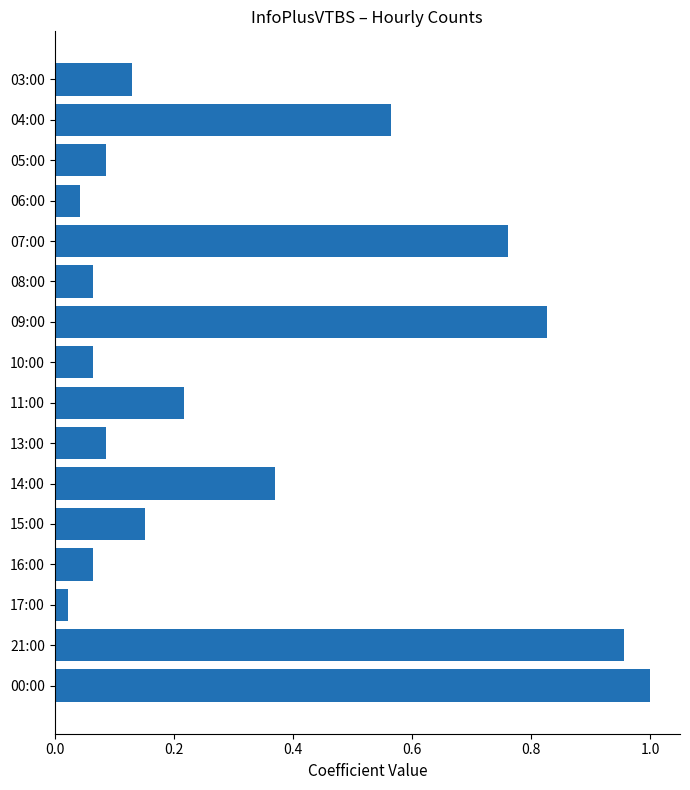

Is it true that the value at 00:00 is 1.7?

False